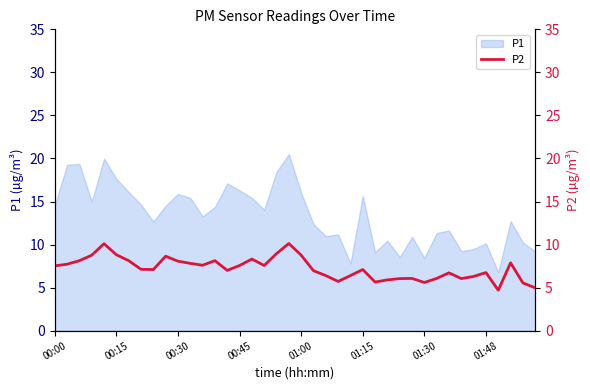

What is the smallest value displayed?

4.7